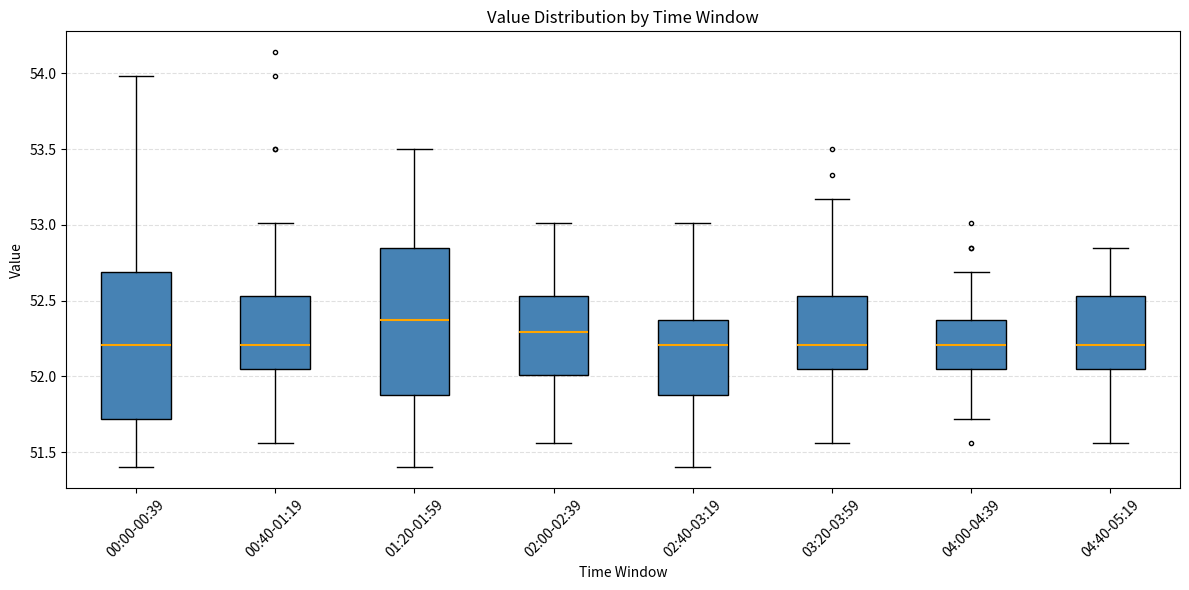

Where does the lower whisker of the box for 01:20-01:59 end on the y-axis? The values are not printed on the chart, so give them approximately, as read against the axis.

51.40